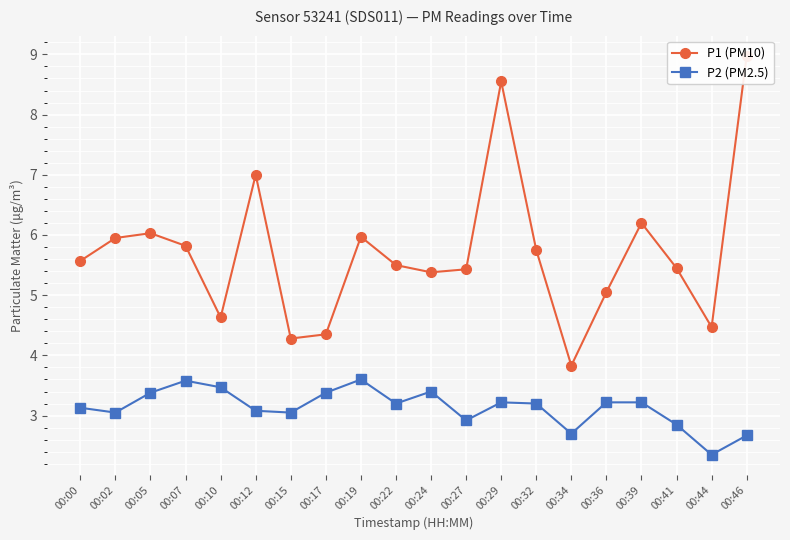

At how many categories does at least one series exceed 3?

20